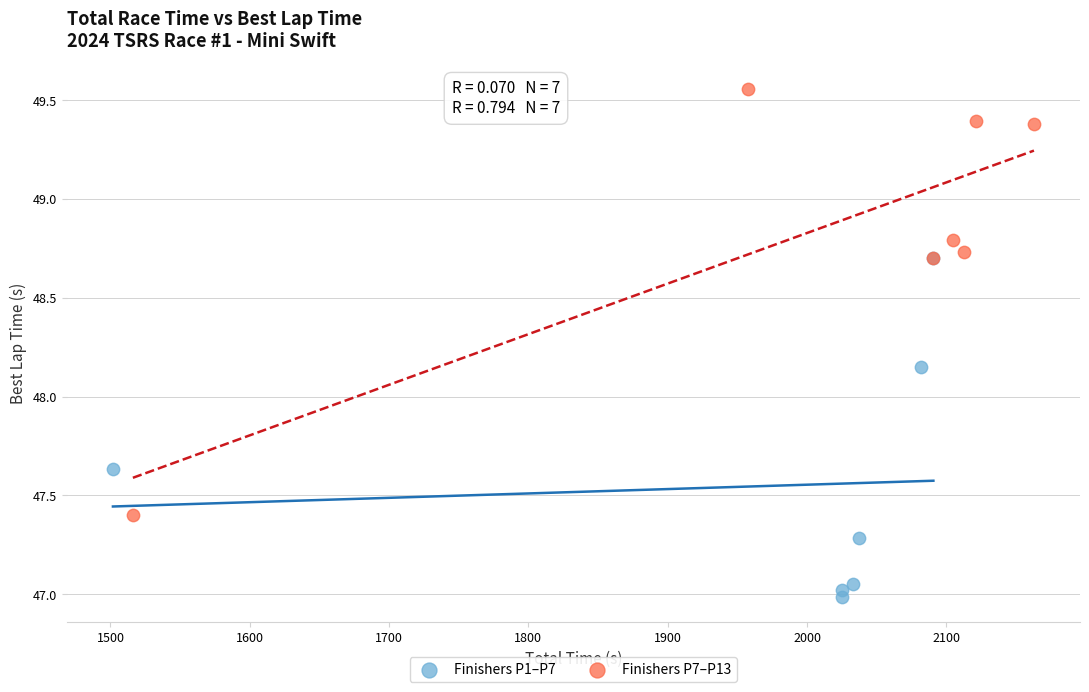

Which series has the largest Y range (max minus min)?

Finishers P7–P13